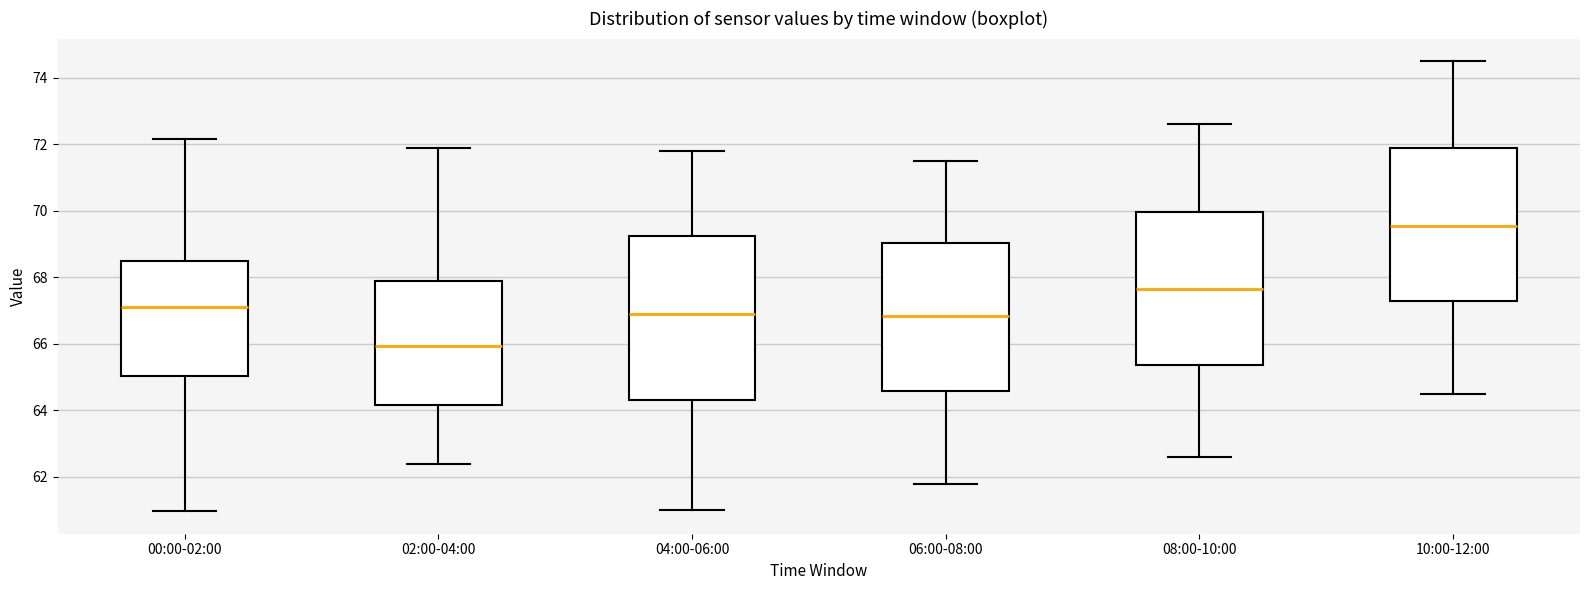

Reading left to right, transcribe this box plot: for each box, give where its median line is, the range the box spans, and where its two whiskers end, as read against the y-axis. The values are not printed on the chart, so give them approximately, as read against the axis.

00:00-02:00: median 67.2, box 65.0 to 68.6, whiskers 61.0 to 72.2
02:00-04:00: median 66.0, box 64.2 to 67.8, whiskers 62.4 to 72.0
04:00-06:00: median 67.0, box 64.4 to 69.2, whiskers 61.0 to 71.8
06:00-08:00: median 66.8, box 64.6 to 69.0, whiskers 61.8 to 71.6
08:00-10:00: median 67.6, box 65.4 to 70.0, whiskers 62.6 to 72.6
10:00-12:00: median 69.6, box 67.2 to 71.8, whiskers 64.6 to 74.6